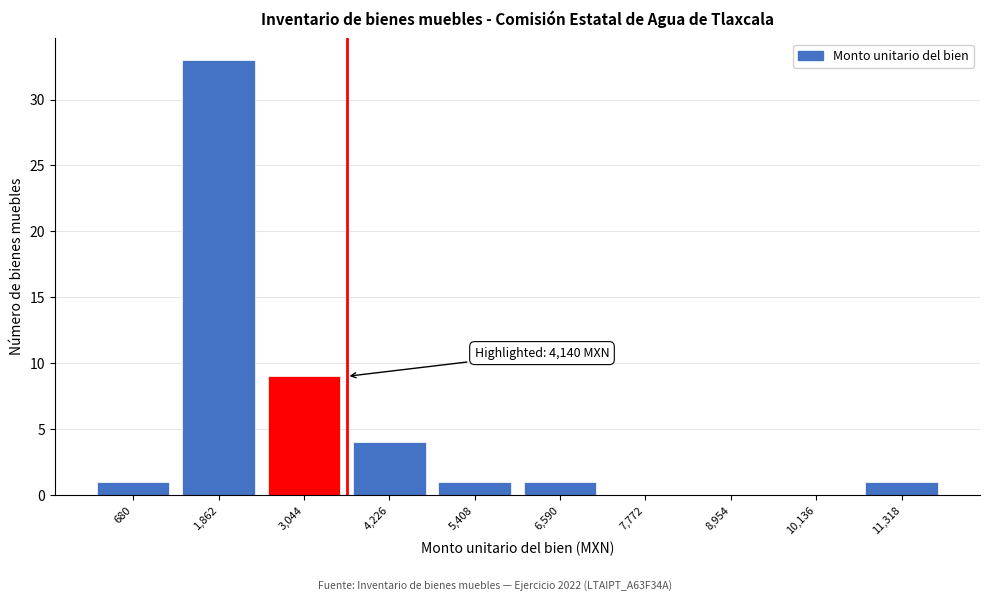

Reading left to right, transcribe all the data shown in this chart.

680=1	1,862=33	3,044=9	4,226=4	5,408=1	6,590=1	7,772=0	8,954=0	10,136=0	11,318=1